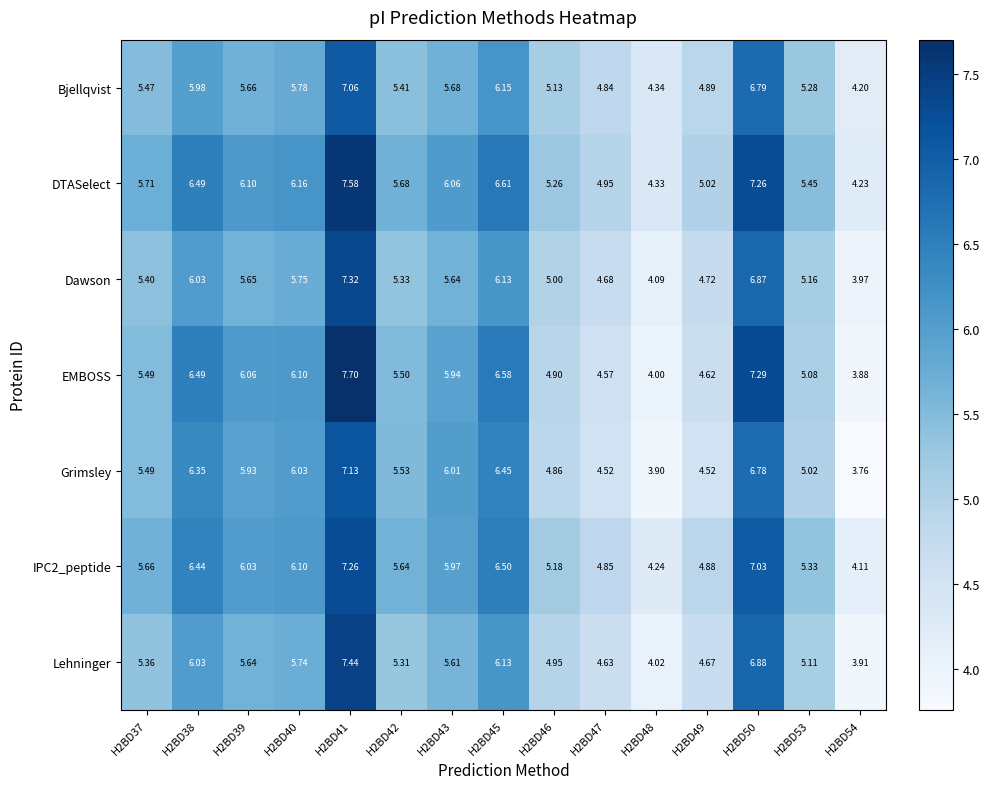

Is the value of Dawson at H2BD47 greater than the value of Grimsley at H2BD38?

No